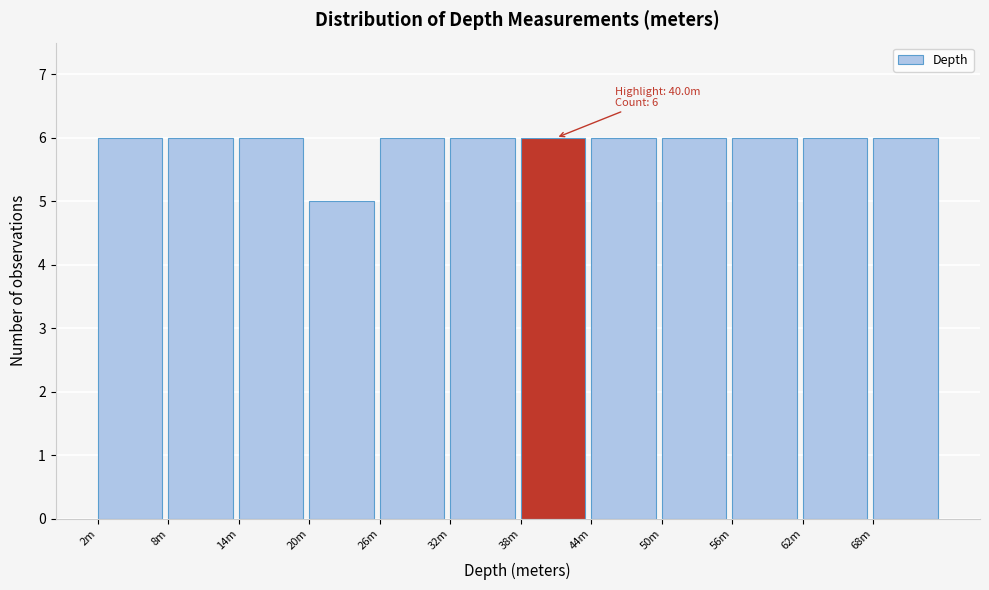

Reading left to right, what are all the values shown in this chart?

6	6	6	5	6	6	6	6	6	6	6	6